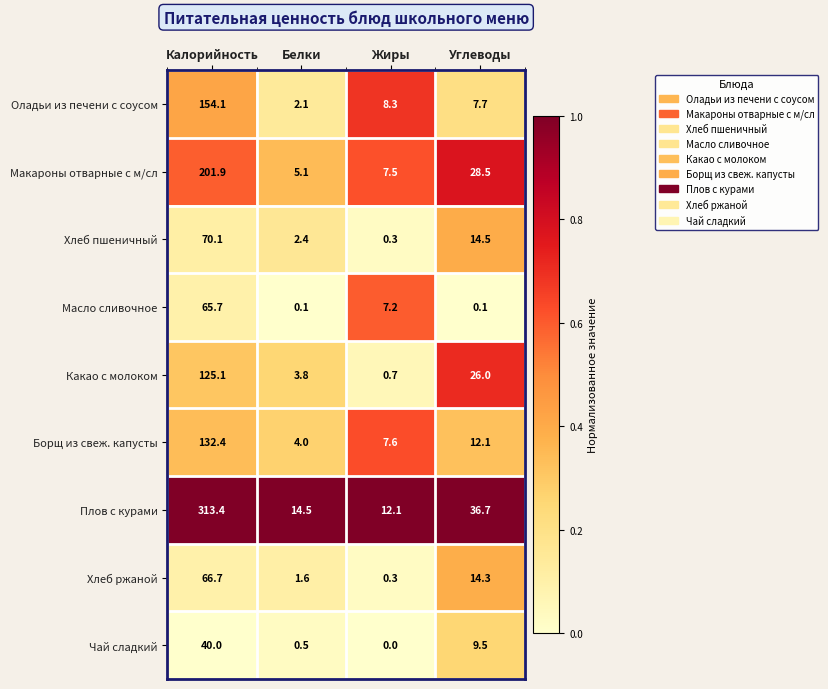

At how many categories does at least one series exceed 0?

4